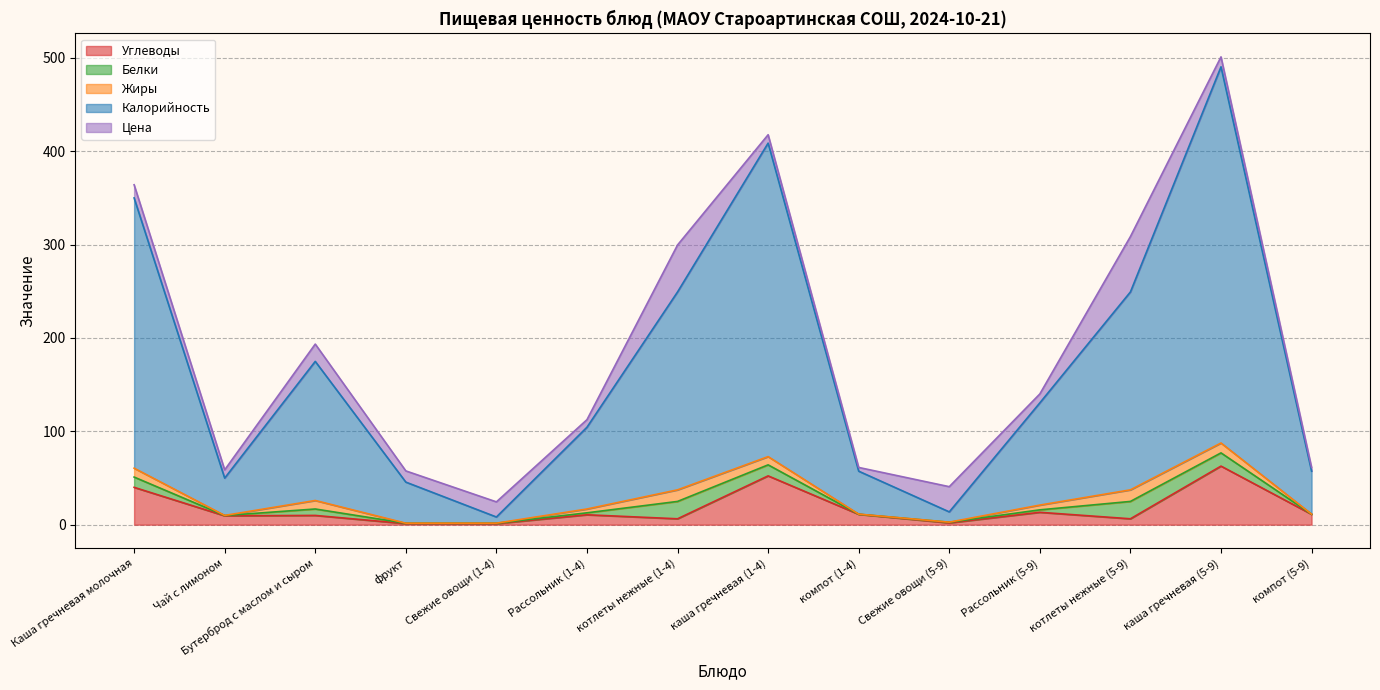

List the series in order of their peak value, lowest first.

Жиры, Белки, Цена, Углеводы, Калорийность